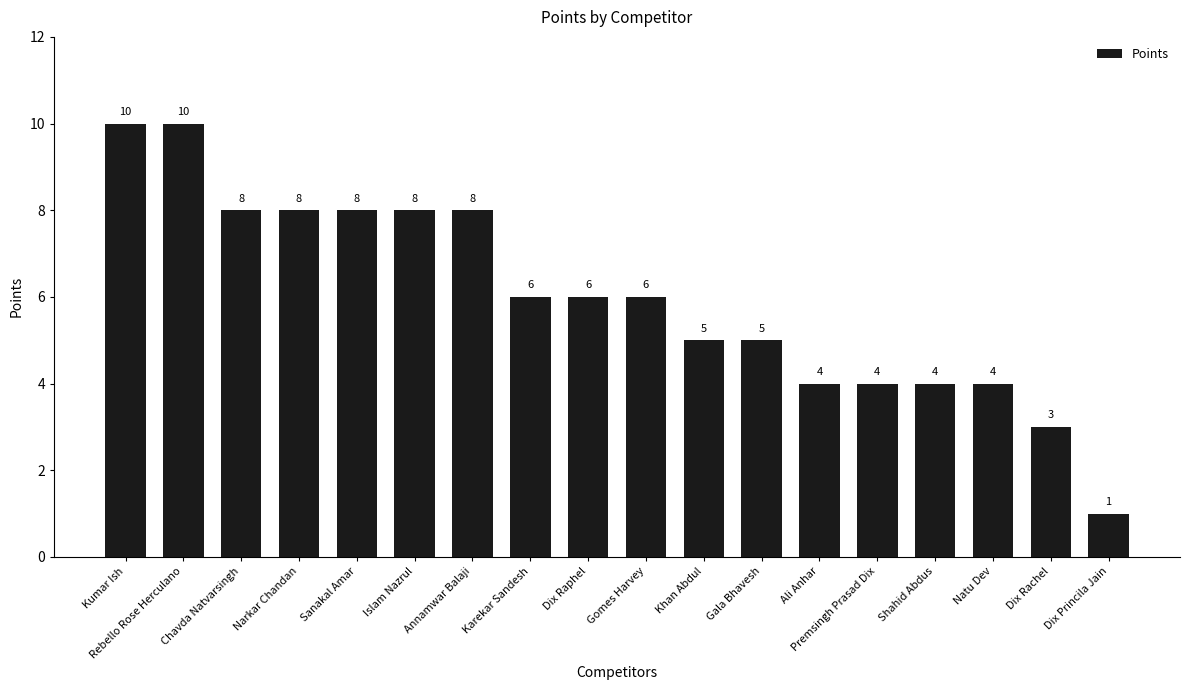

Does the chart contain any negative values?

No